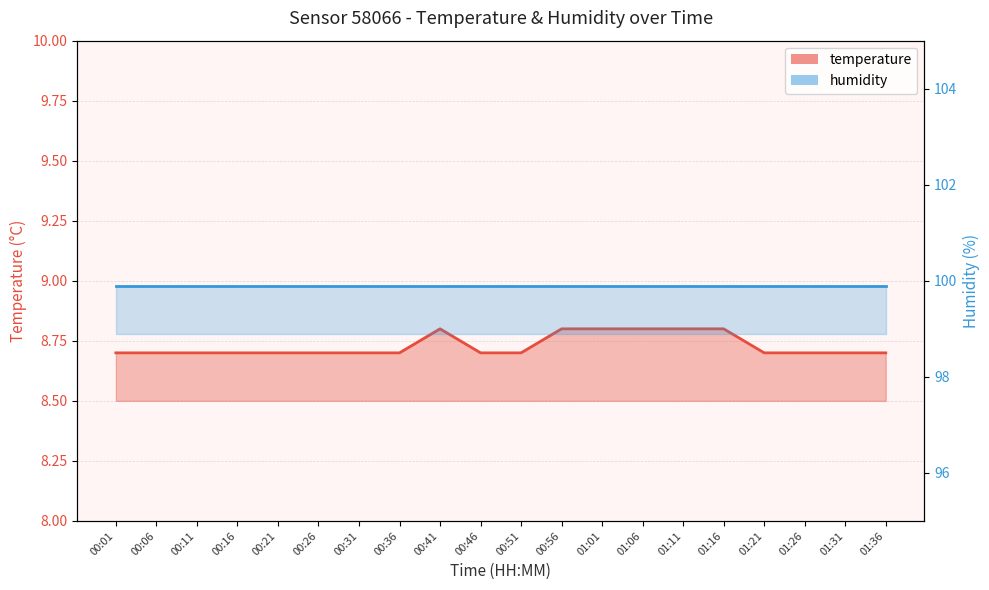

What is the difference between the maximum and minimum values?

0.1